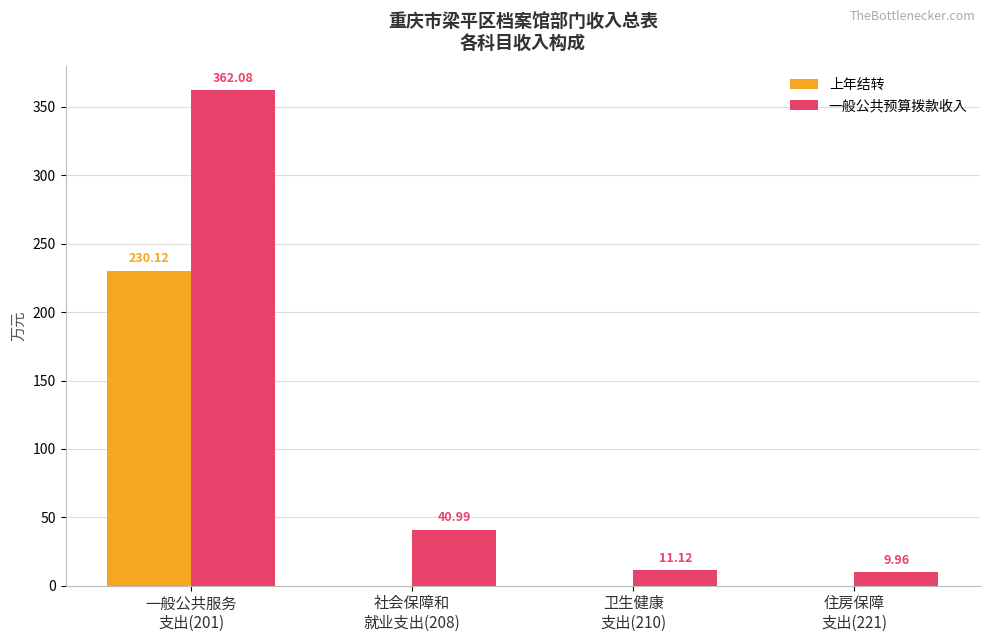

What is the sum of all 上年结转 values?

230.1